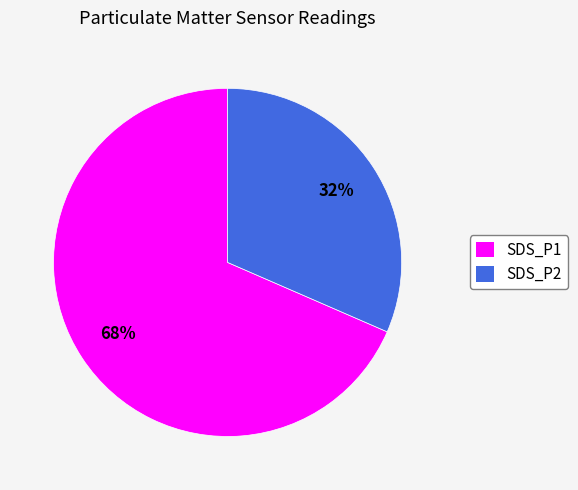

To the nearest percent, what is the average slice percentage?

50%